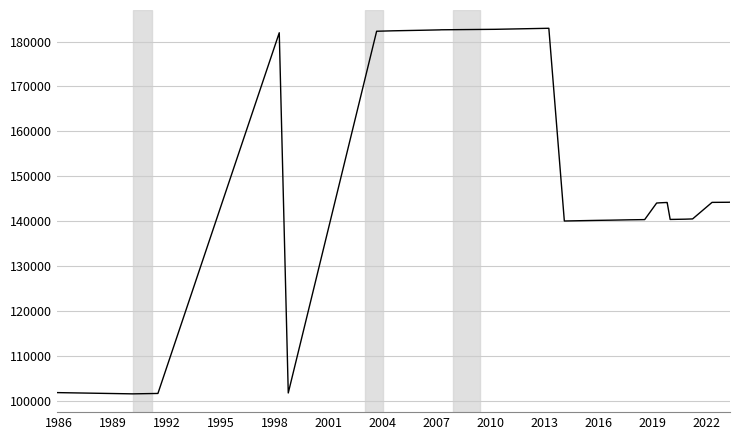

What is the difference between the maximum and minimum values?

81479